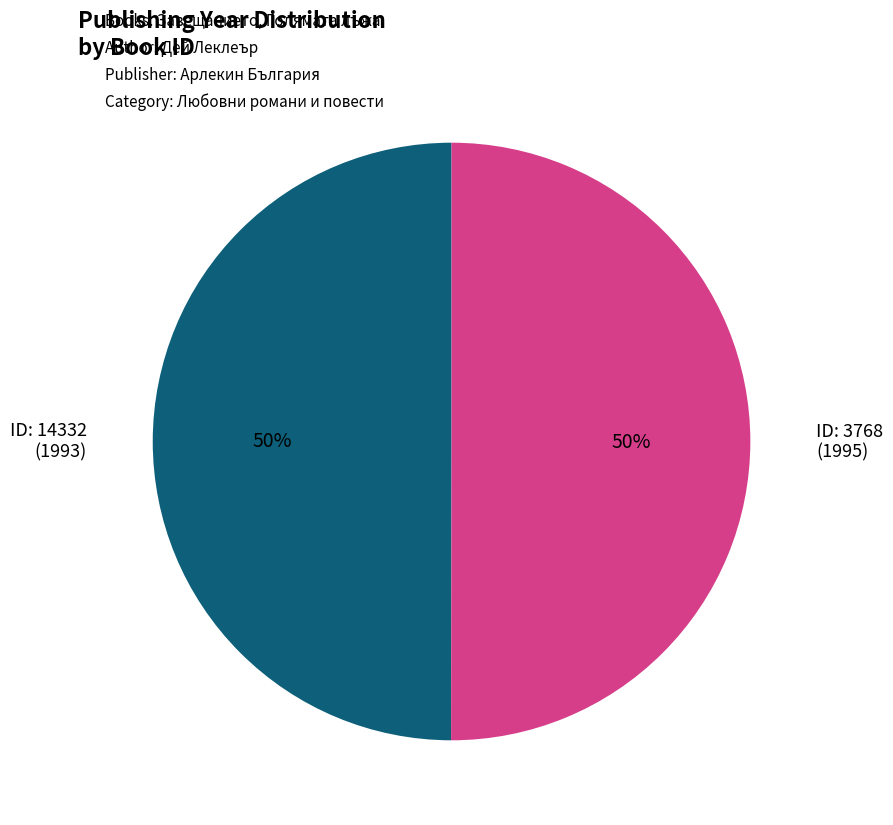

To the nearest percent, what is the average slice percentage?

50%